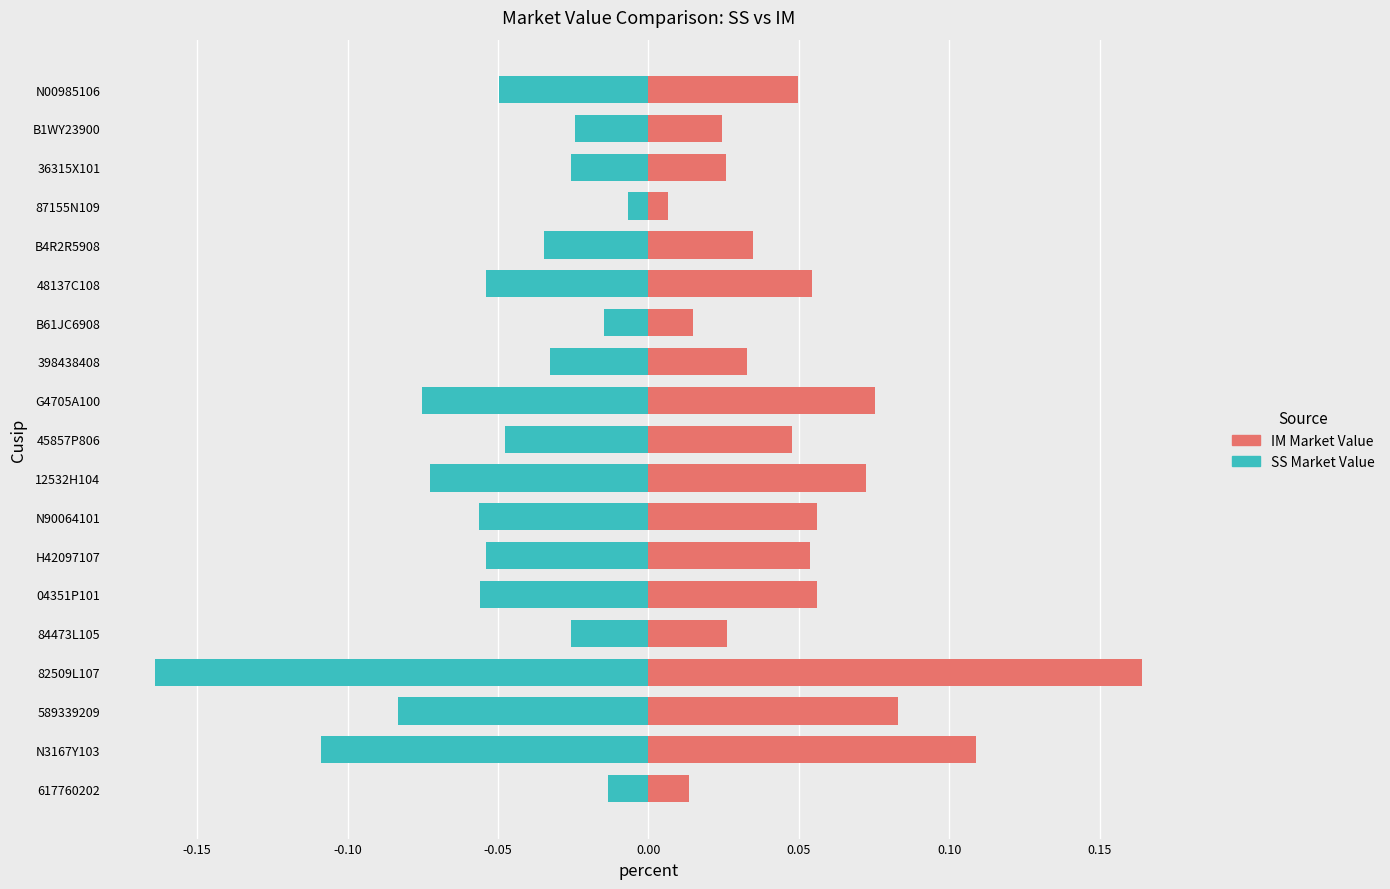

The SS Market Value series shows -0.0 at 0.00. True or false?

False